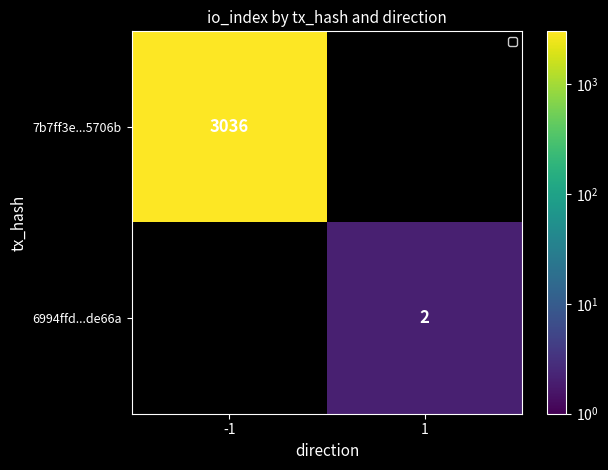

True or false: 7b7ff3e...5706b has a value of 4477 at -1.

False